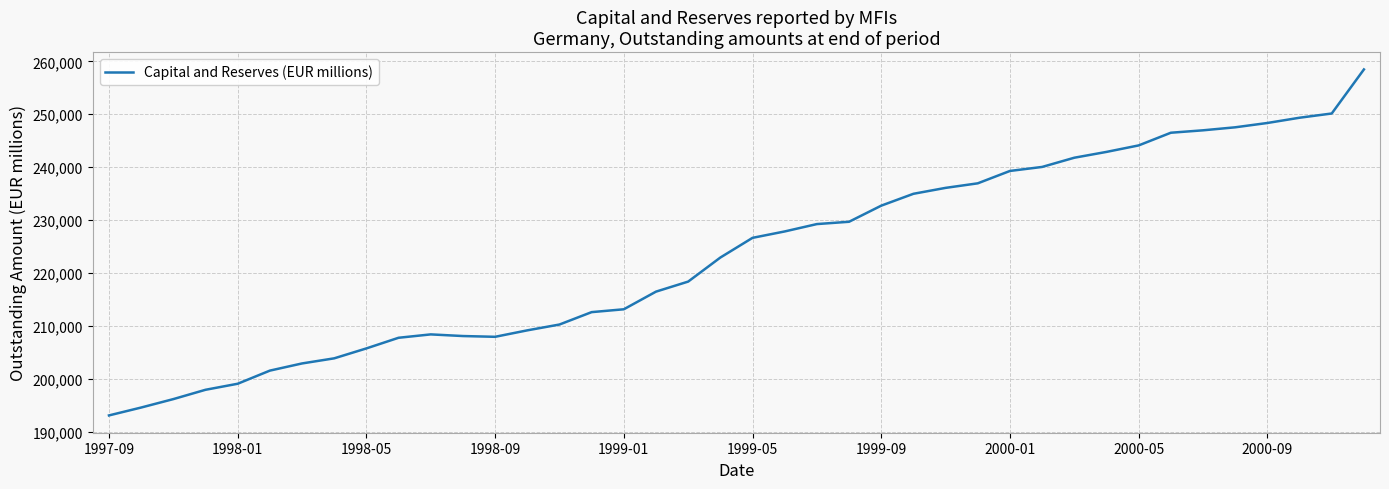

What is the difference between the maximum and minimum values?

65344.4